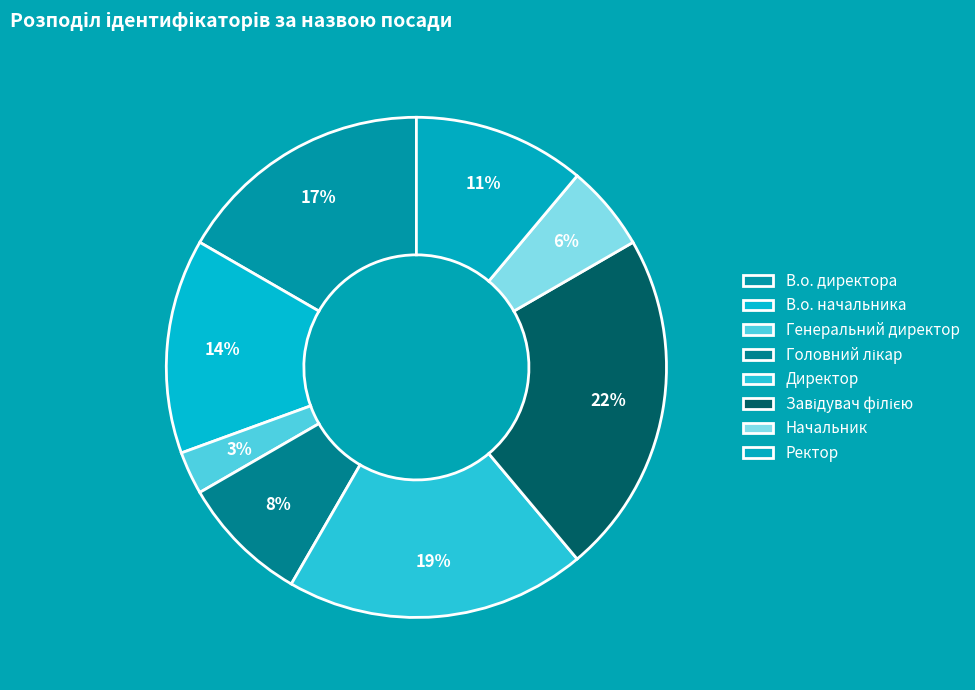

Does any single category account for the majority?

No